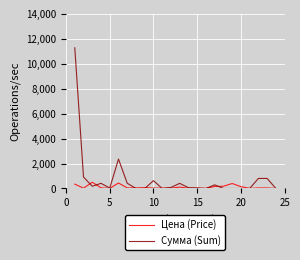

What is the greatest value displayed?

11277.0